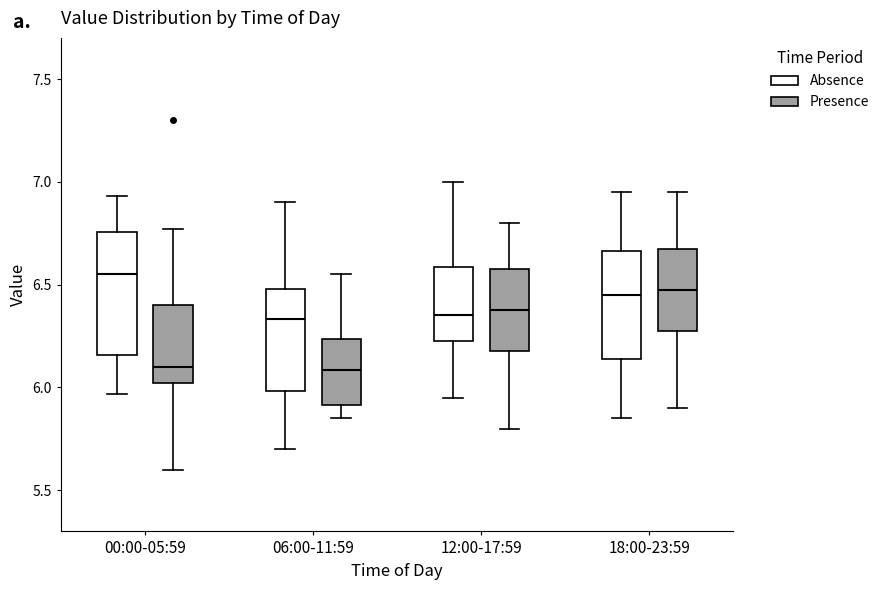

Reading left to right, read every box against the y-axis: the position of its median line, the range the box covers, and the ends of its whiskers. The values are not printed on the chart, so give them approximately, as read against the axis.

00:00-05:59 (Absence): median 6.55, box 6.15 to 6.75, whiskers 5.95 to 6.95
00:00-05:59 (Presence): median 6.10, box 6.00 to 6.40, whiskers 5.60 to 6.75
06:00-11:59 (Absence): median 6.35, box 6.00 to 6.50, whiskers 5.70 to 6.90
06:00-11:59 (Presence): median 6.10, box 5.90 to 6.25, whiskers 5.85 to 6.55
12:00-17:59 (Absence): median 6.35, box 6.25 to 6.60, whiskers 5.95 to 7.00
12:00-17:59 (Presence): median 6.40, box 6.20 to 6.60, whiskers 5.80 to 6.80
18:00-23:59 (Absence): median 6.45, box 6.15 to 6.65, whiskers 5.85 to 6.95
18:00-23:59 (Presence): median 6.50, box 6.30 to 6.70, whiskers 5.90 to 6.95